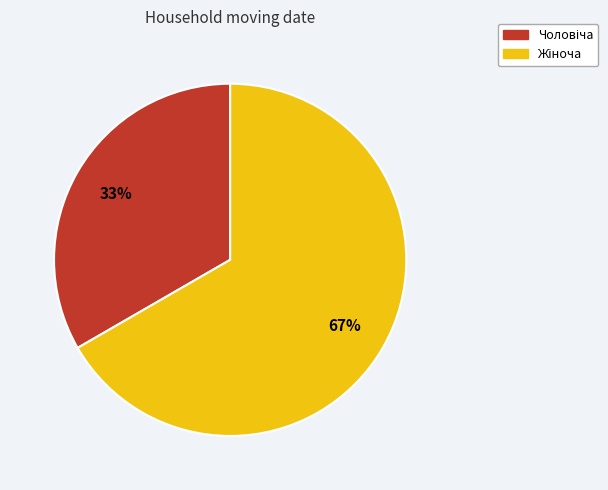

To the nearest percent, what is the average slice percentage?

50%